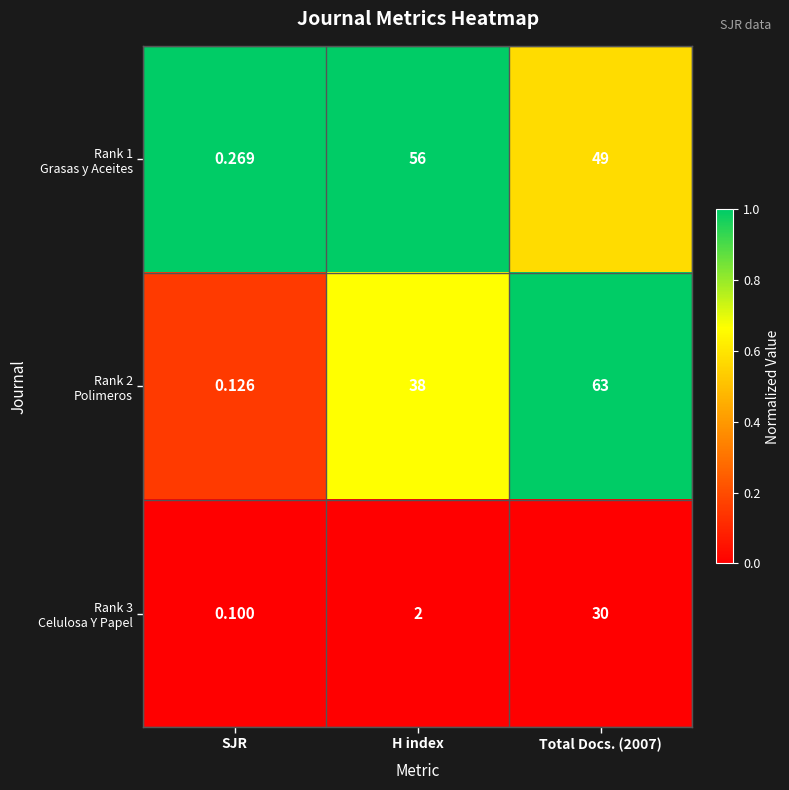

What is the total value across all series at SJR?

0.5